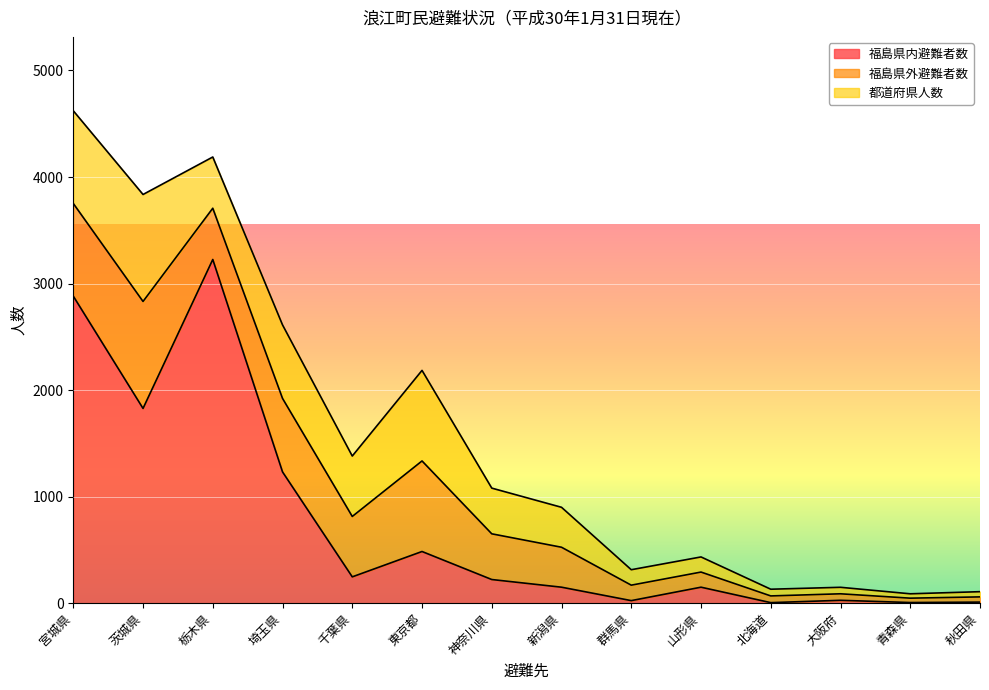

Reading left to right, transcribe all the data shown in this chart.

福島県内避難者数: 宮城県=2882	茨城県=1828	栃木県=3226	埼玉県=1232	千葉県=247	東京都=485	神奈川県=222	新潟県=150	群馬県=24	山形県=150	北海道=5	大阪府=27	青森県=6	秋田県=10
福島県外避難者数: 宮城県=870	茨城県=1004	栃木県=481	埼玉県=690	千葉県=567	東京都=850	神奈川県=429	新潟県=375	群馬県=145	山形県=142	北海道=63	大阪府=61	青森県=41	秋田県=49
都道府県人数: 宮城県=870	茨城県=1004	栃木県=481	埼玉県=690	千葉県=567	東京都=850	神奈川県=429	新潟県=375	群馬県=145	山形県=142	北海道=63	大阪府=61	青森県=41	秋田県=49